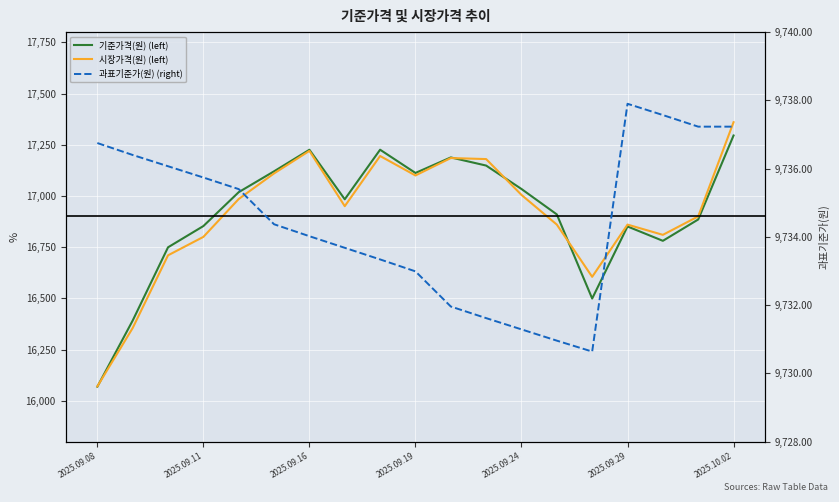

True or false: 과표기준가(원) (right) has a value of 16060.4 at 2025.09.29.

False